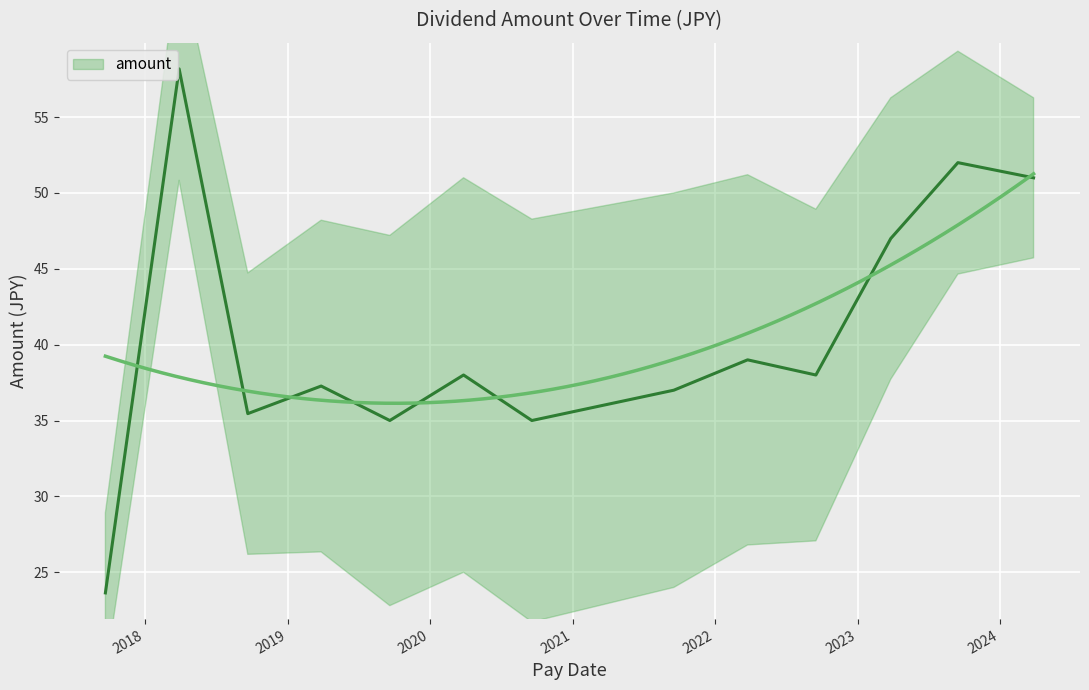

What is the sum of all values?

526.5